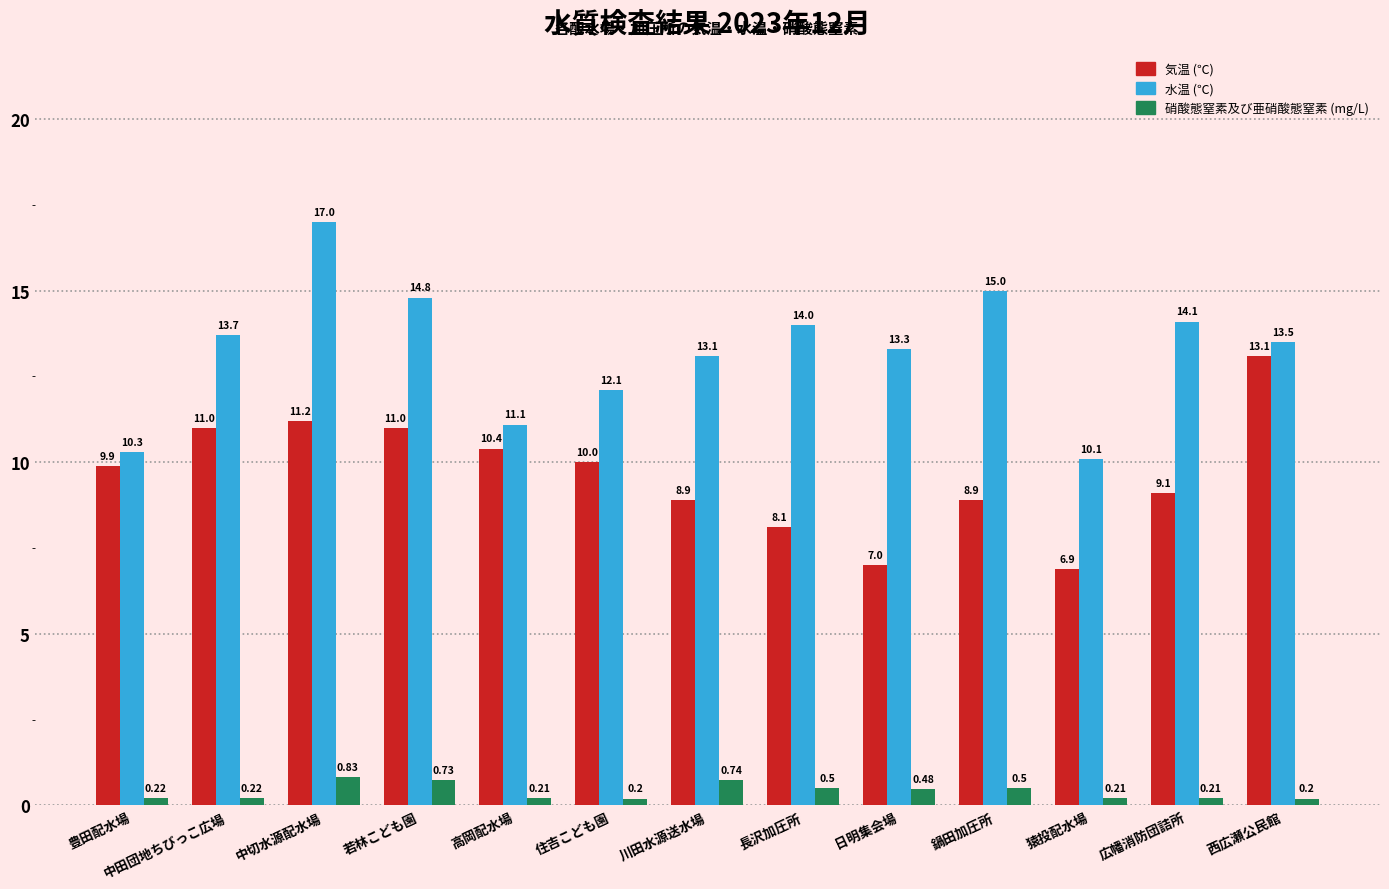

What are all the series names shown in the legend?

気温 (℃), 水温 (℃), 硝酸態窒素及び亜硝酸態窒素 (mg/L)